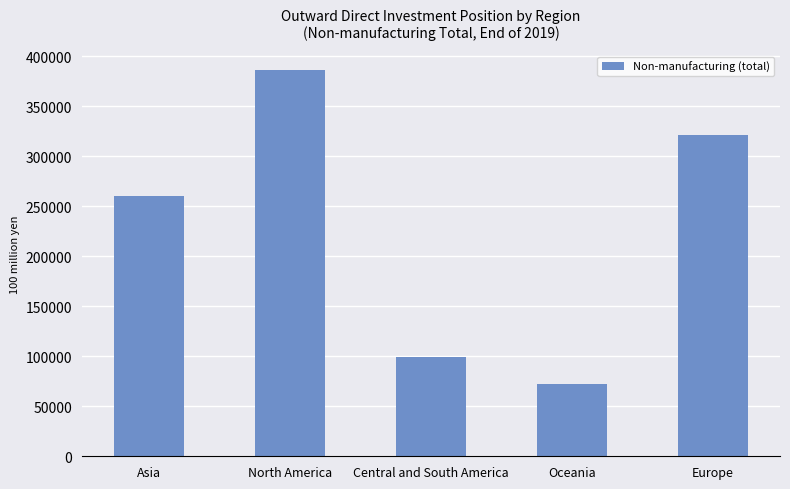

How many data points does each series have?

5